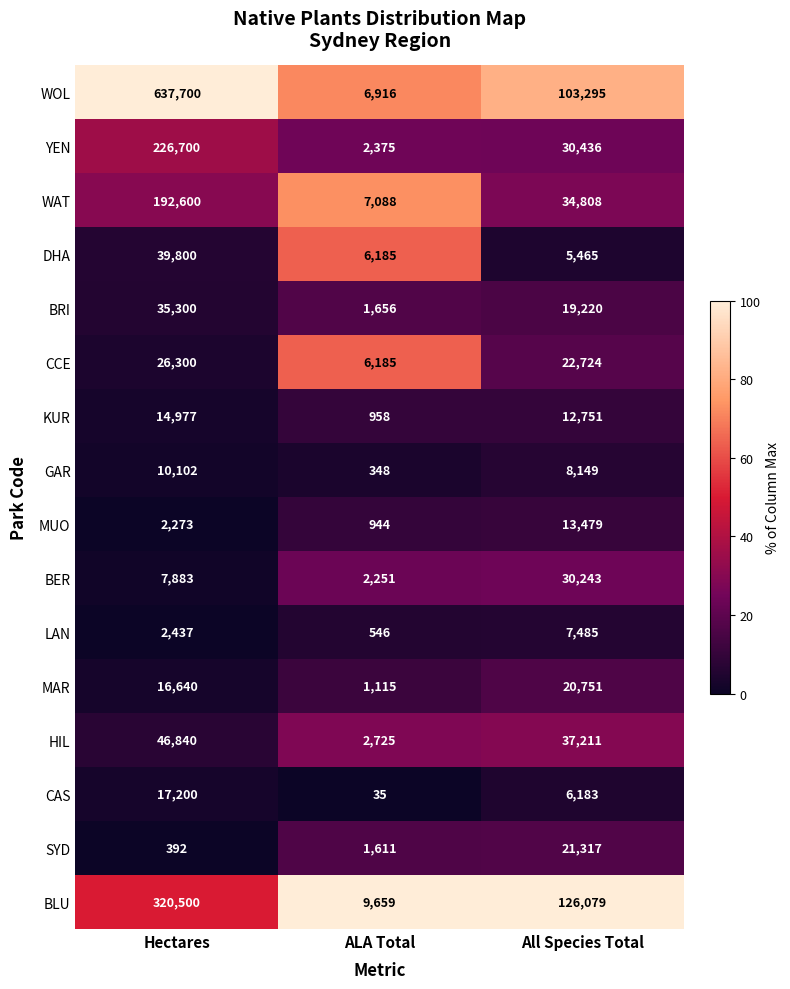

At which label does LAN reach its peak?

All Species Total